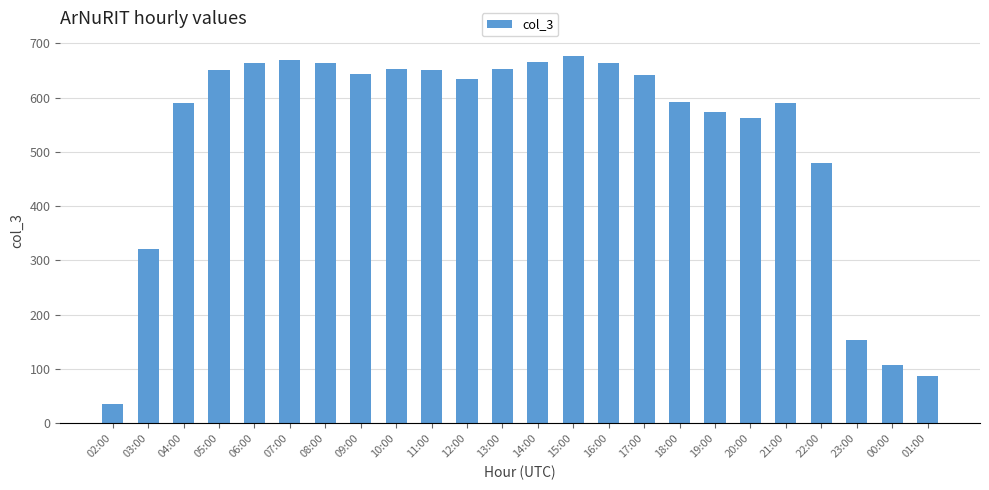

Read the value at 21:00, to the nearest 10.

590